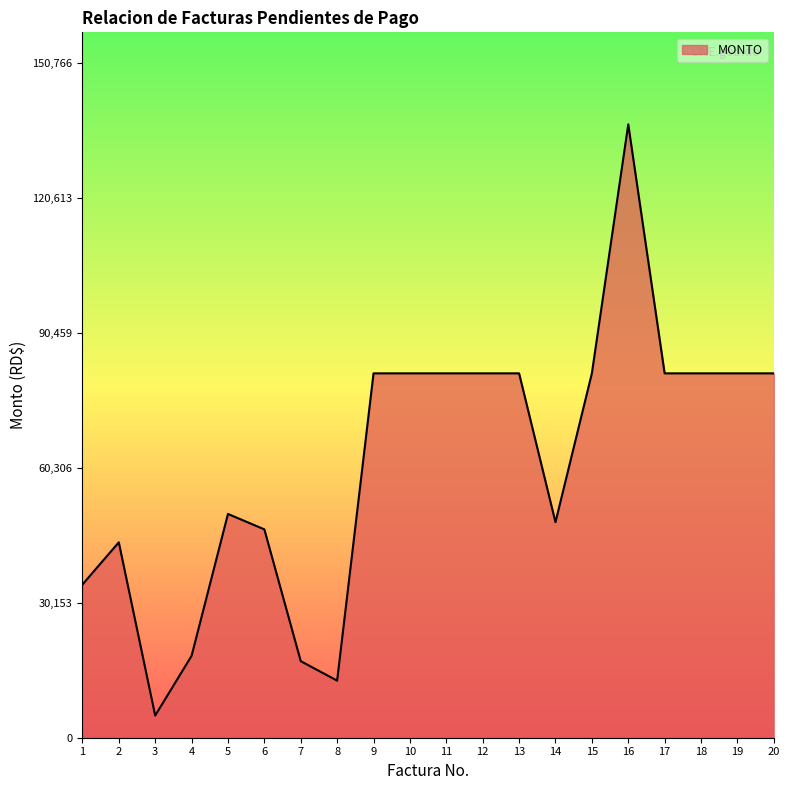

What is the difference between the values at 19 and 2?

37756.7